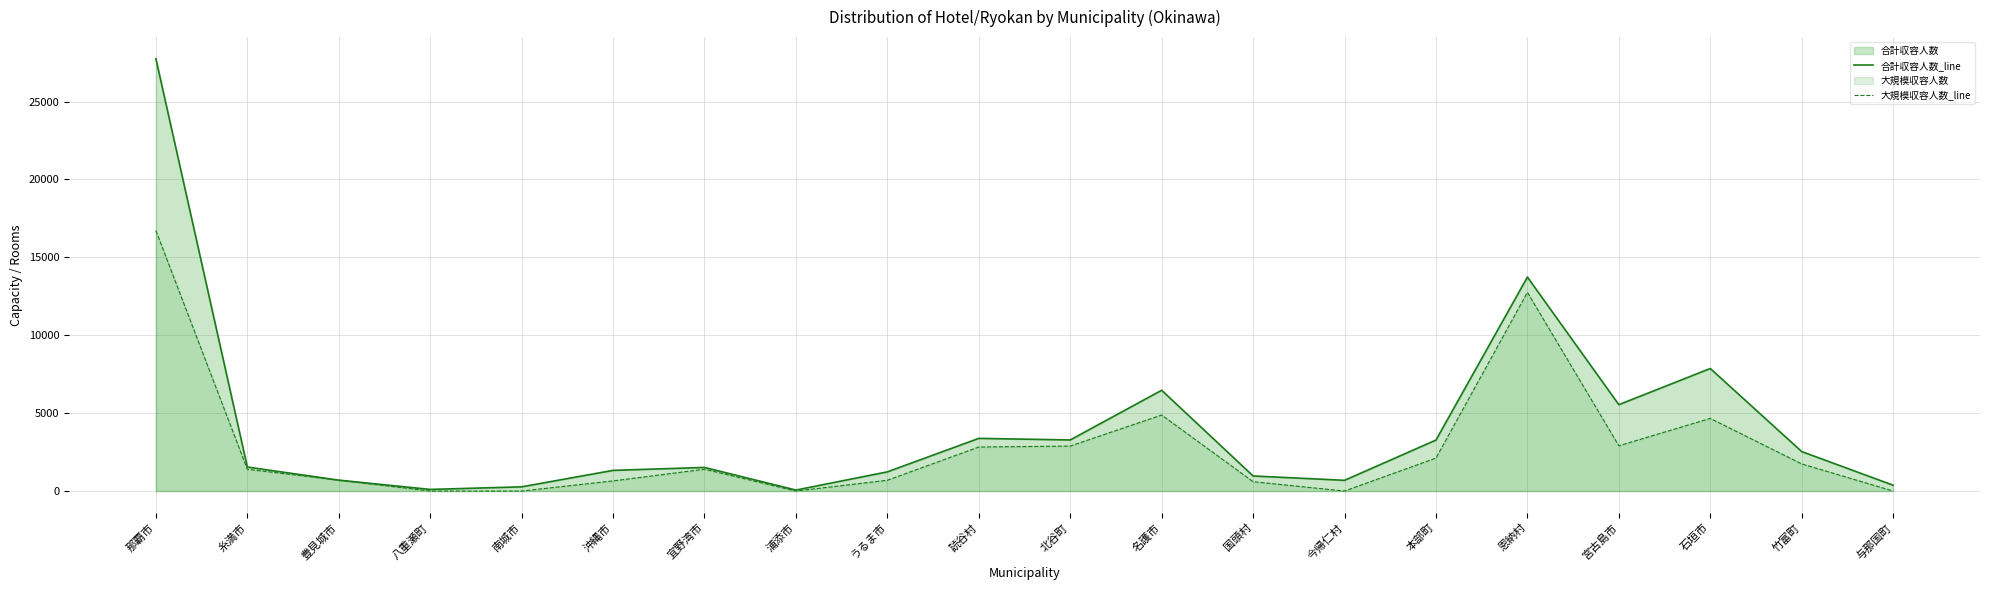

True or false: 大規模収容人数_line and 合計収容人数_line intersect in this chart.

False